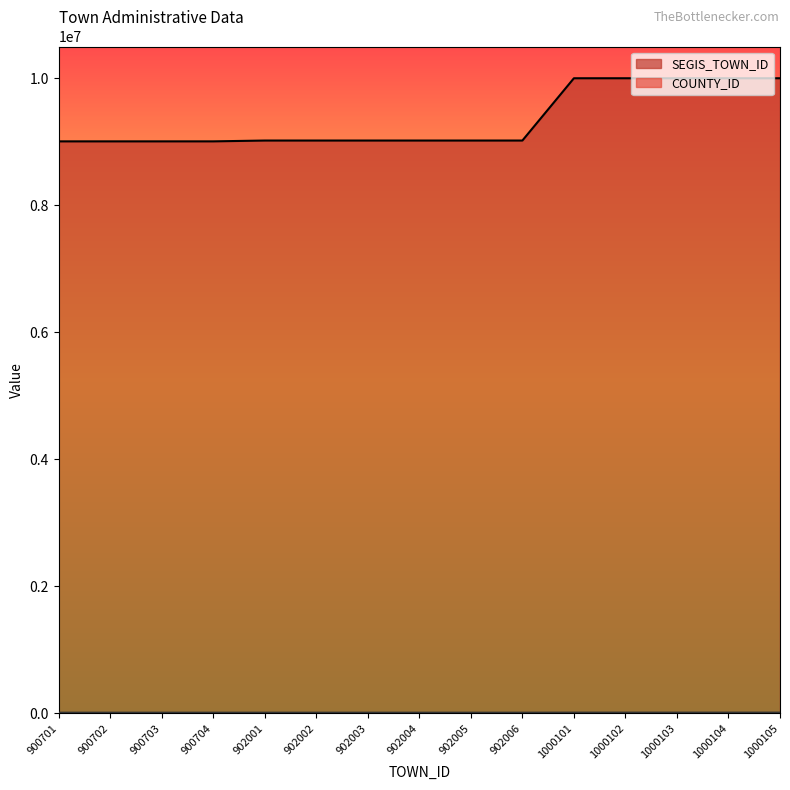

Between 902003 and 1000102, which is larger?

1000102